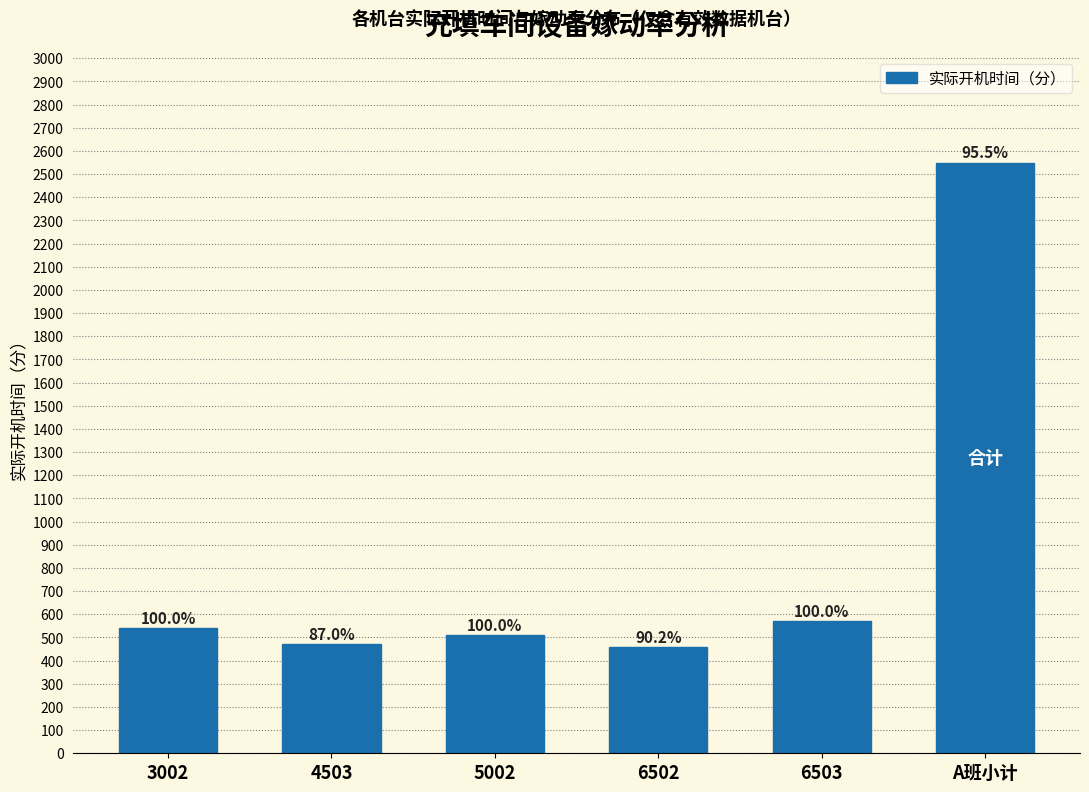

Does the chart contain any negative values?

No